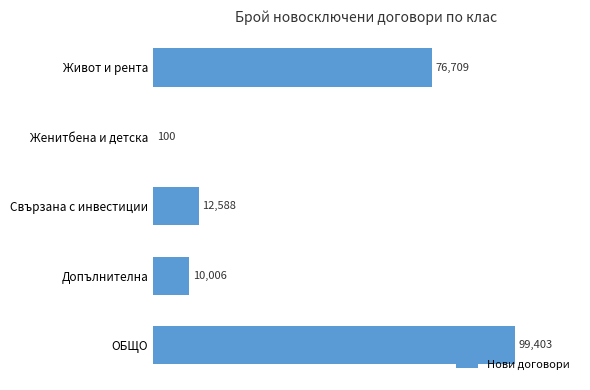

Which has a higher value, ОБЩО or Женитбена и детска?

ОБЩО